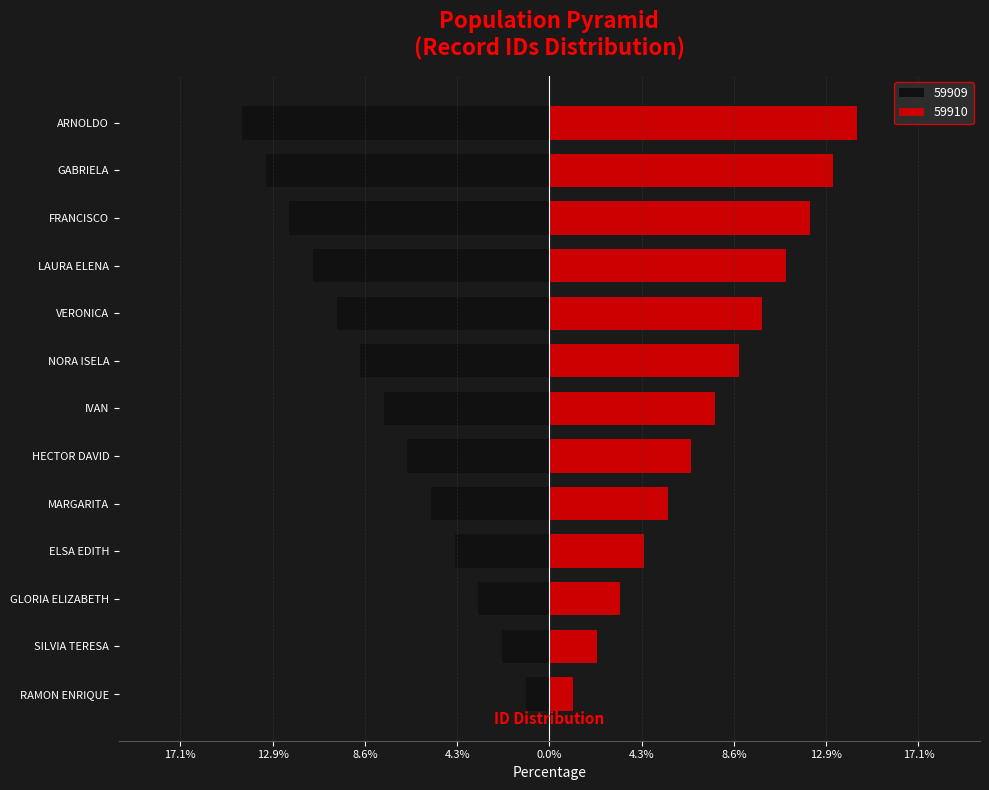

The 59910 series shows 5.5 at MARGARITA. True or false?

True